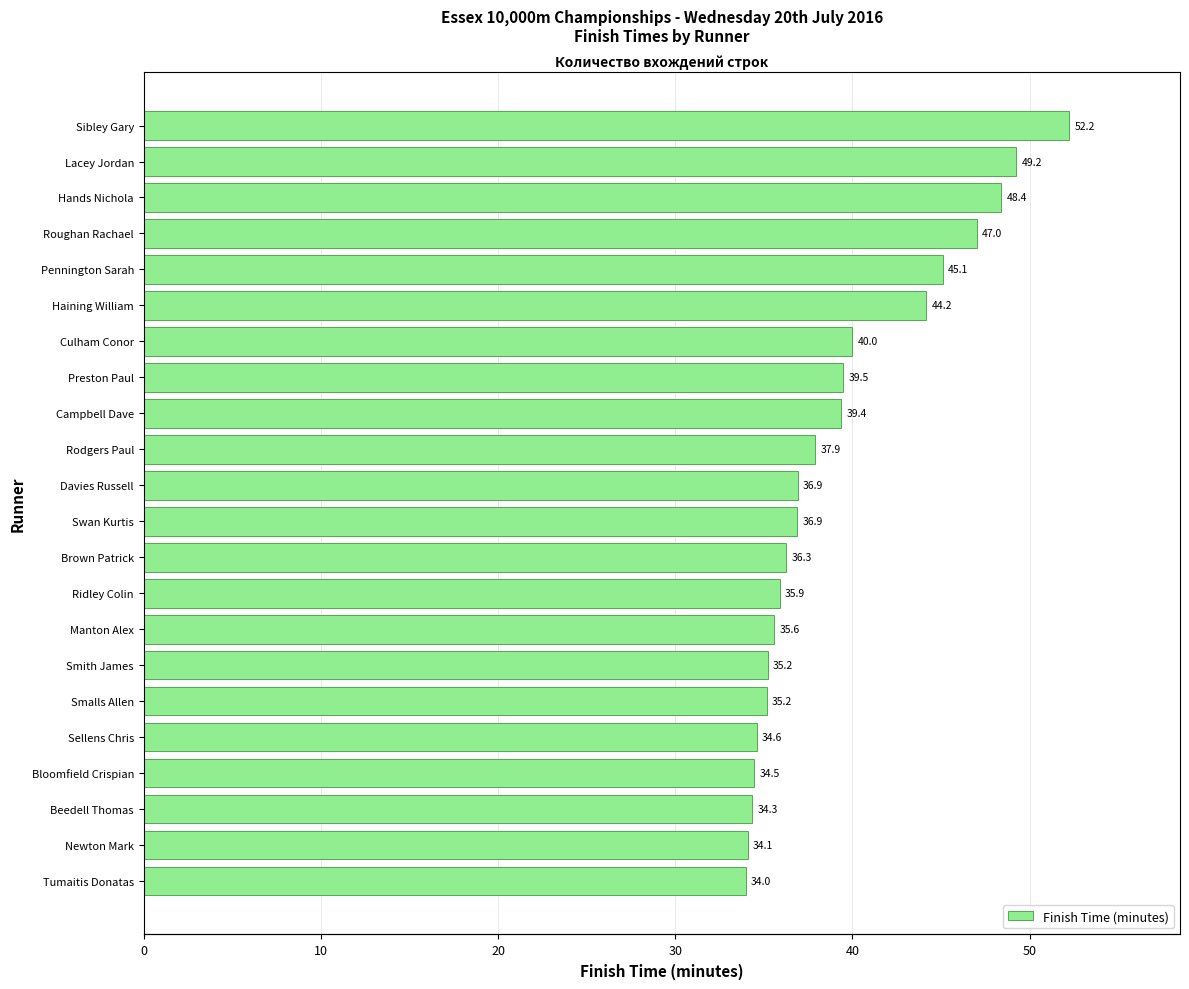

How many categories are shown in the chart?

22